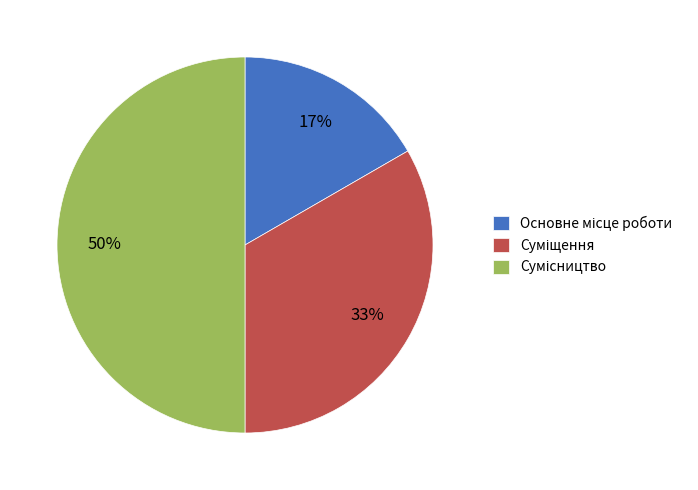

To the nearest percent, what is the difference between the largest and smallest slice percentages?

33%